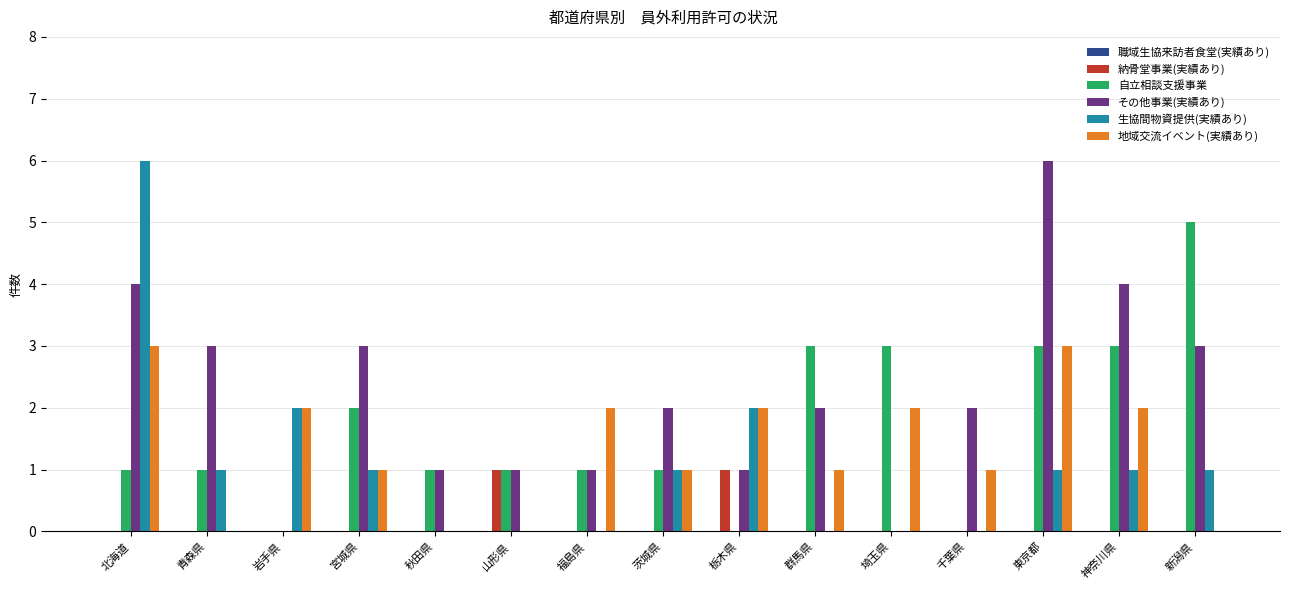

How many categories are shown in the chart?

15